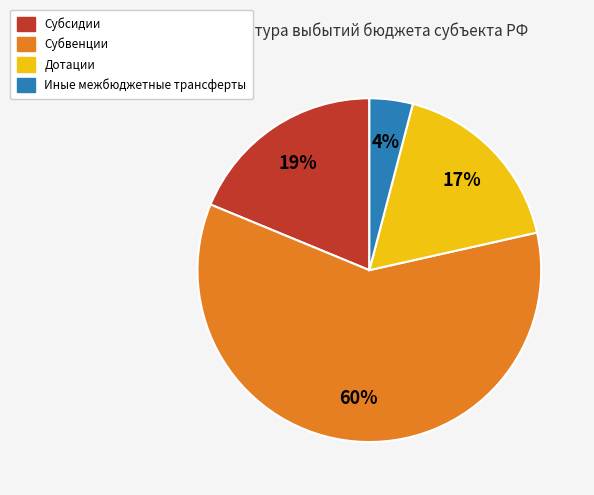

How many segments does this pie chart have?

4